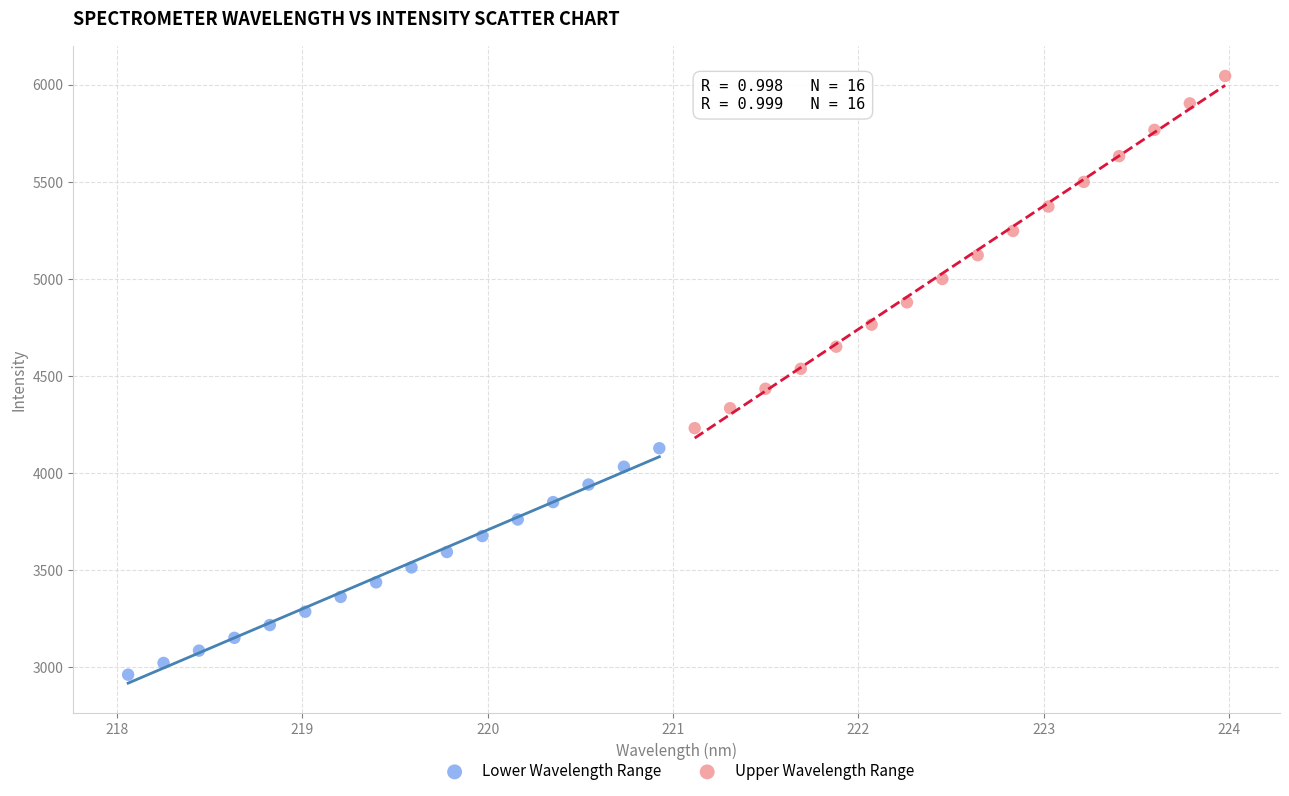

Which series contains the highest Y value?

Upper Wavelength Range